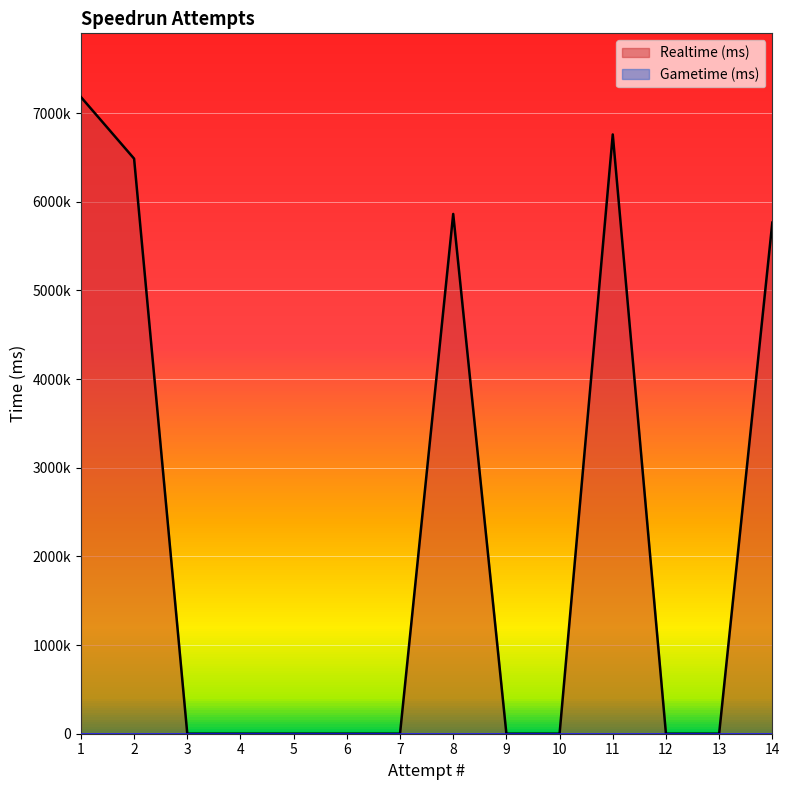

How many lines are shown in the chart?

1